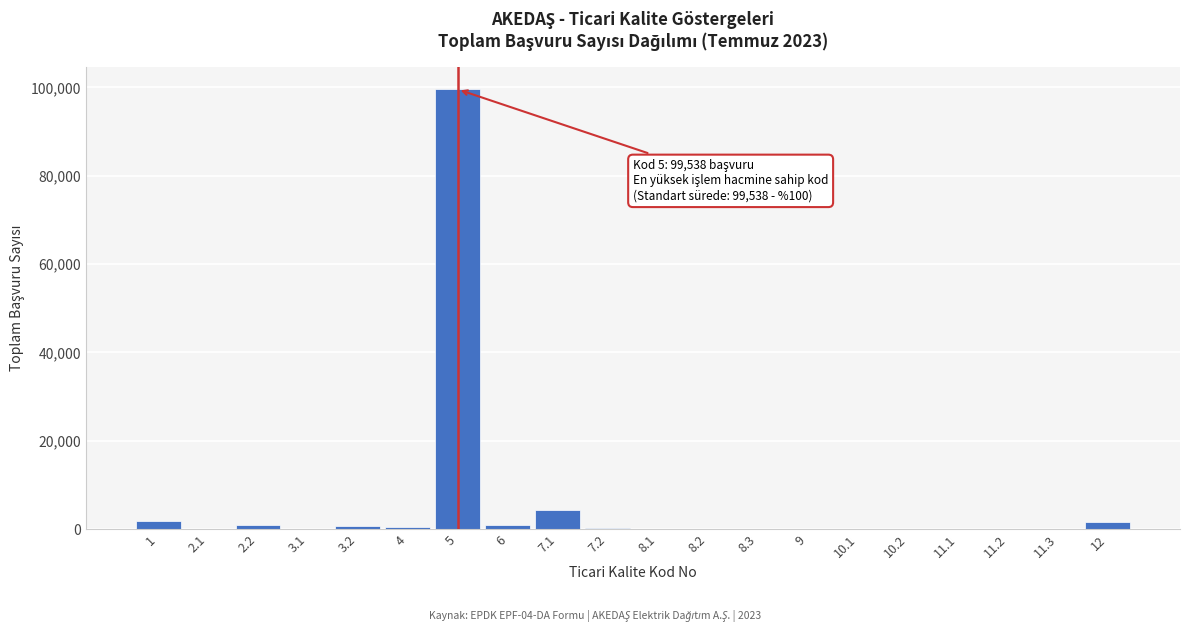

What is the maximum value shown in the chart?

99538